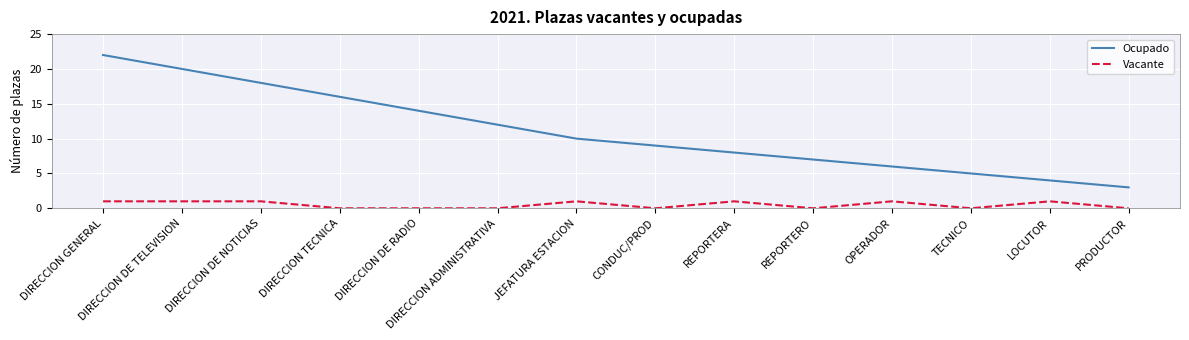

What is the maximum value for Ocupado?

22